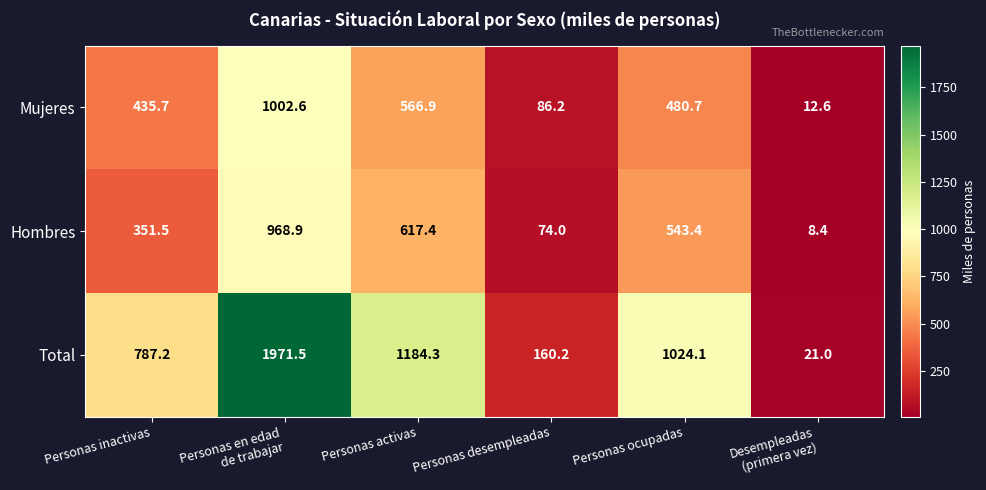

What is the smallest value displayed?

8.4